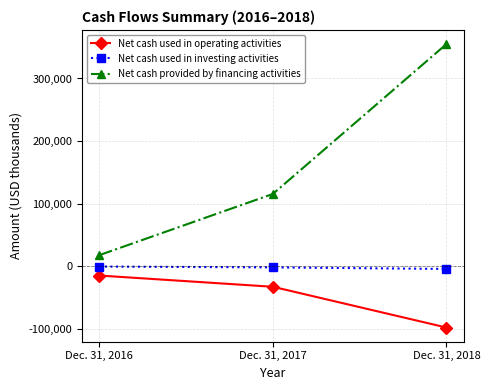

What is the sum of all Net cash used in investing activities values?

-5781